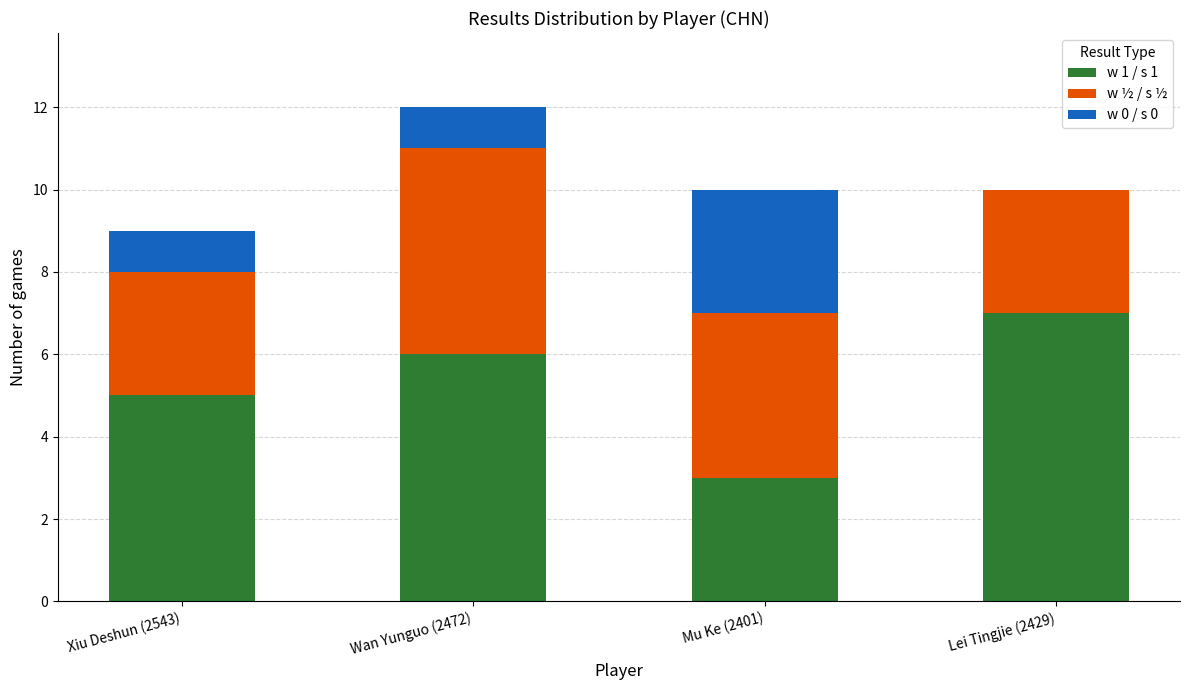

Reading right to left, transcribe the values for w 1 / s 1.

Lei Tingjie (2429)=7	Mu Ke (2401)=3	Wan Yunguo (2472)=6	Xiu Deshun (2543)=5